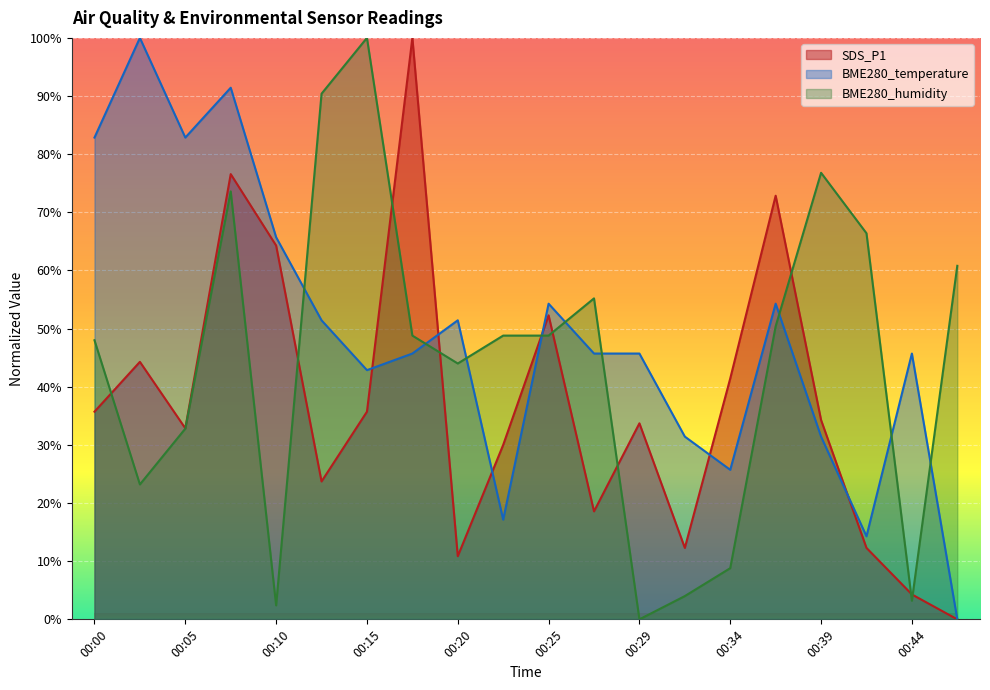

What is the sum of all BME280_temperature values?

980.0